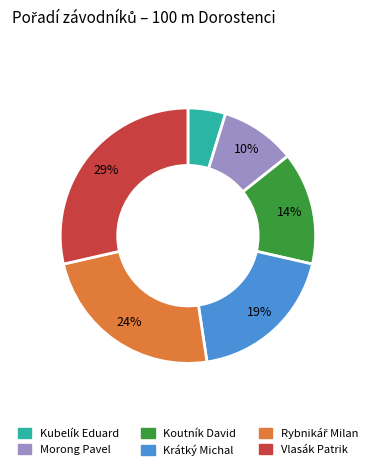

Combined, do Krátký Michal and Vlasák Patrik account for over 50%?

No